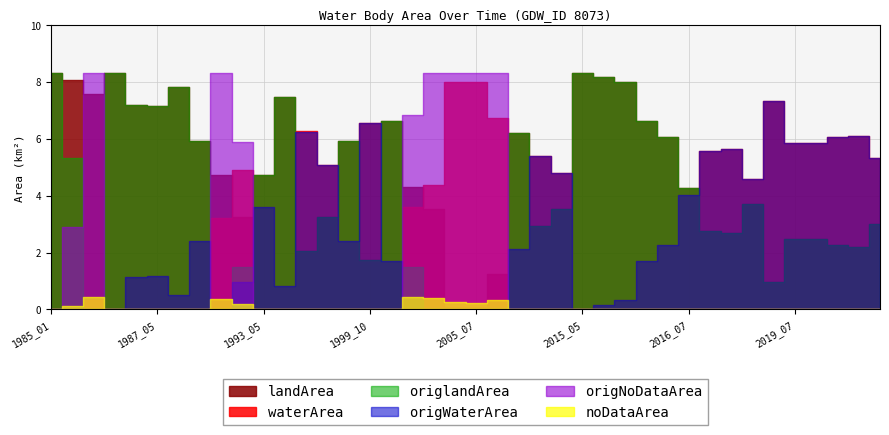

How many interior local peaks does the origWaterArea series have?

10